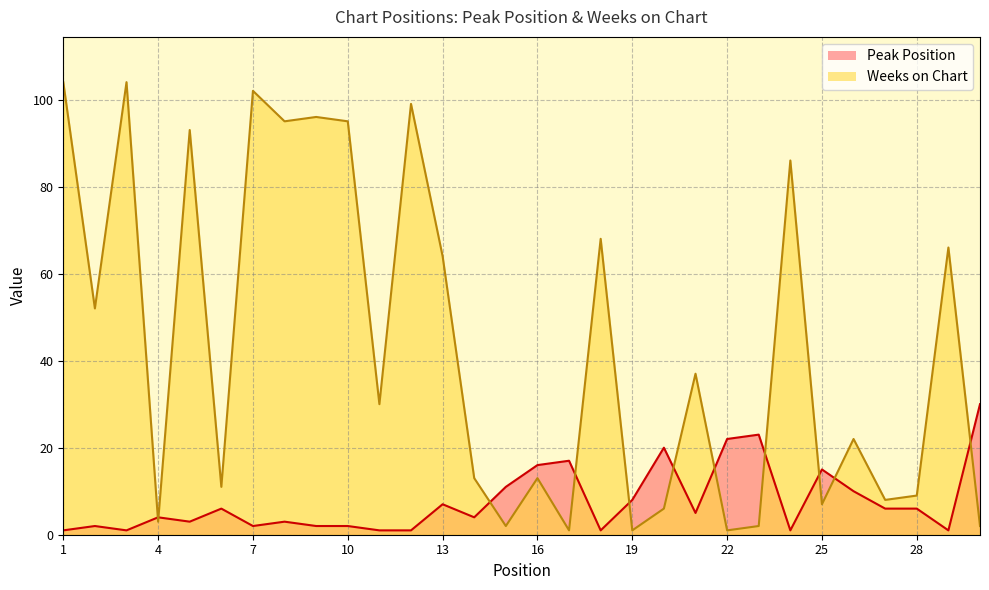

Reading right to left, transcribe all the data shown in this chart.

Peak Position: 30=30	29=1	28=6	27=6	26=10	25=15	24=1	23=23	22=22	21=5	20=20	19=8	18=1	17=17	16=16	15=11	14=4	13=7	12=1	11=1	10=2	9=2	8=3	7=2	6=6	5=3	4=4	3=1	2=2	1=1
Weeks on Chart: 30=2	29=66	28=9	27=8	26=22	25=7	24=86	23=2	22=1	21=37	20=6	19=1	18=68	17=1	16=13	15=2	14=13	13=64	12=99	11=30	10=95	9=96	8=95	7=102	6=11	5=93	4=3	3=104	2=52	1=104